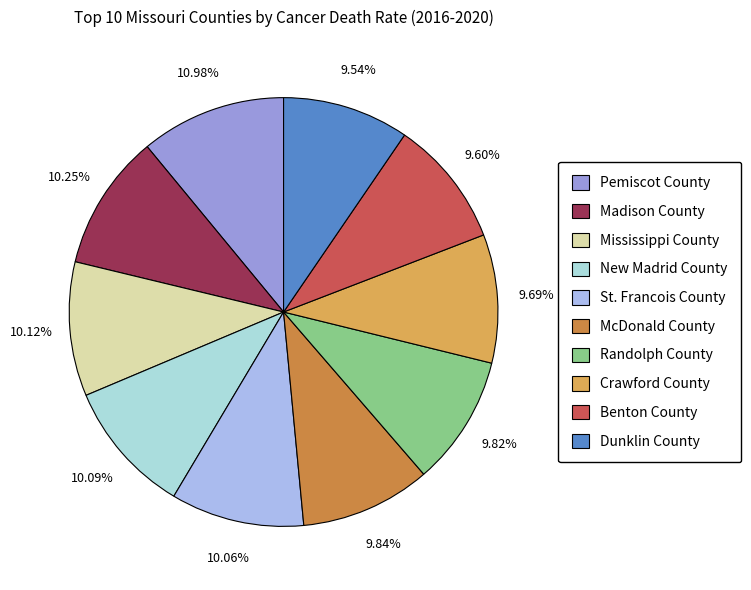

True or false: Dunklin County accounts for 10% of the total.

True